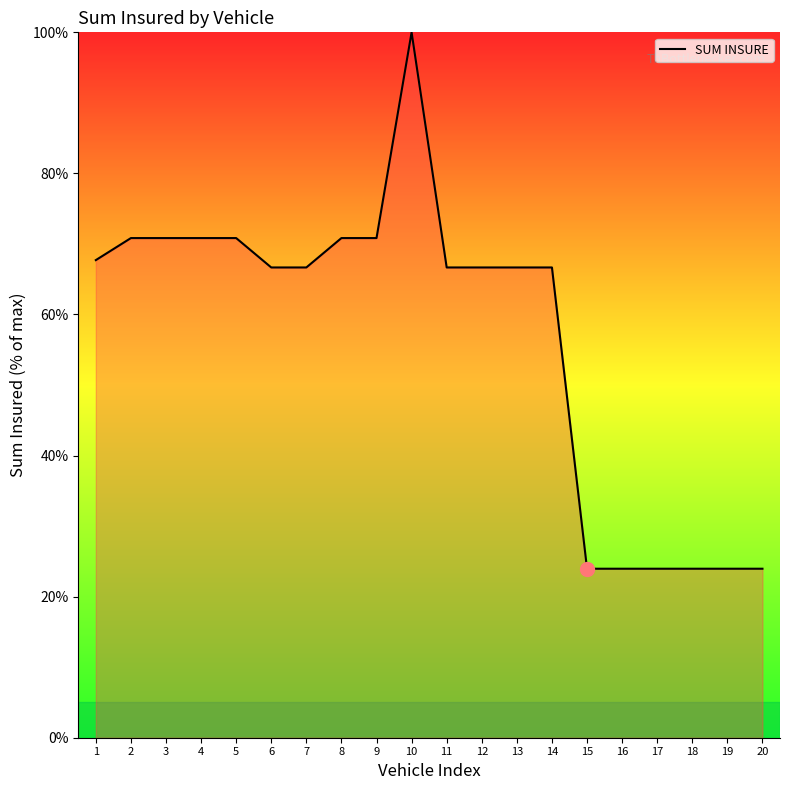

Which category has the highest value across all series?

10